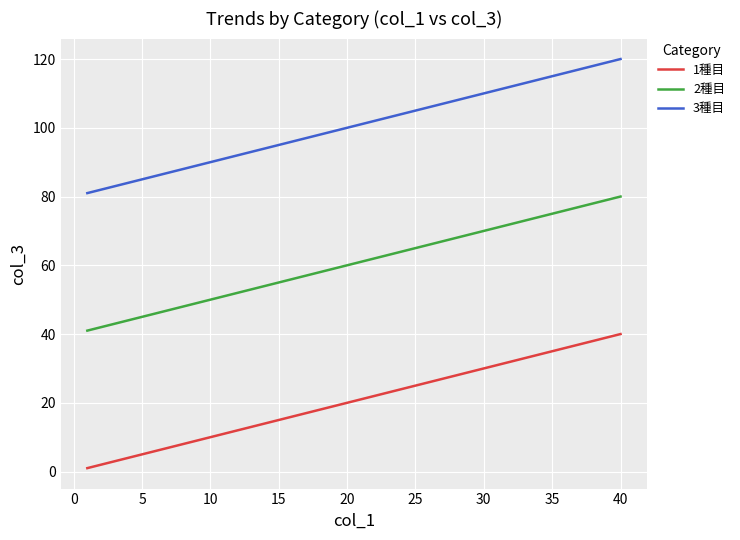

Which series has the largest total across all categories?

3種目